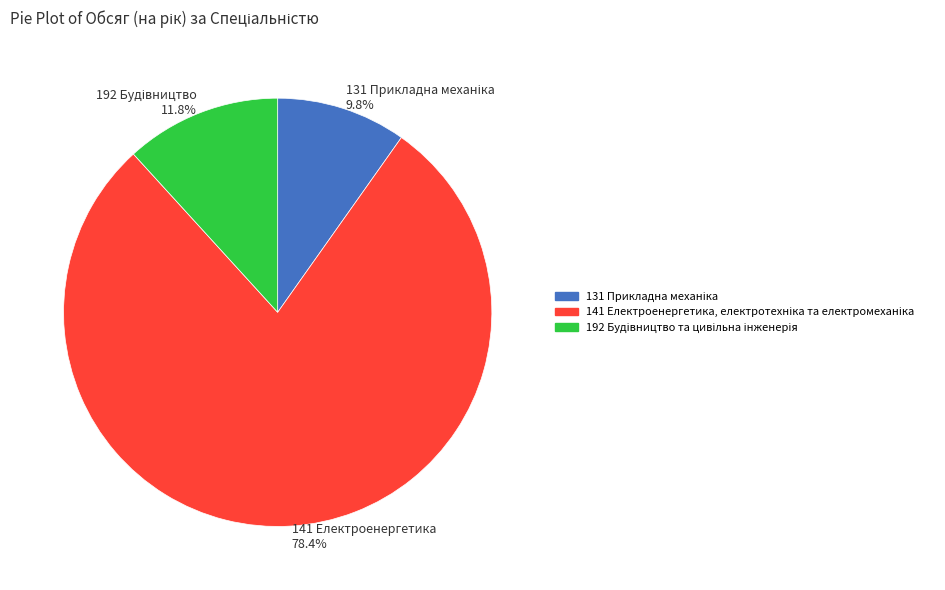

Which category accounts for the majority?

141 Електроенергетика 78.4%